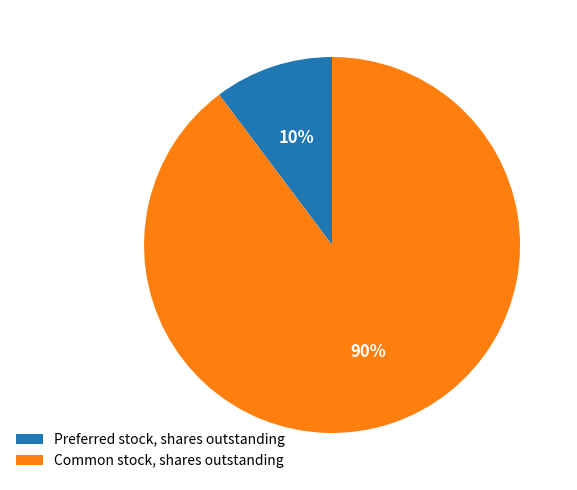

Rank the categories by value from highest to lowest.

Common stock, shares outstanding, Preferred stock, shares outstanding